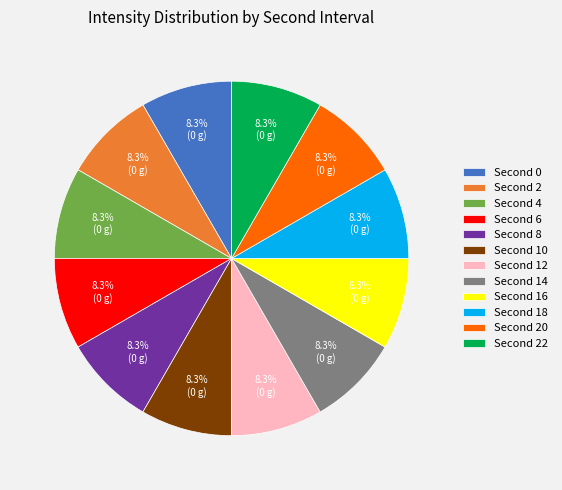

Is there any slice that represents more than half of the pie?

No